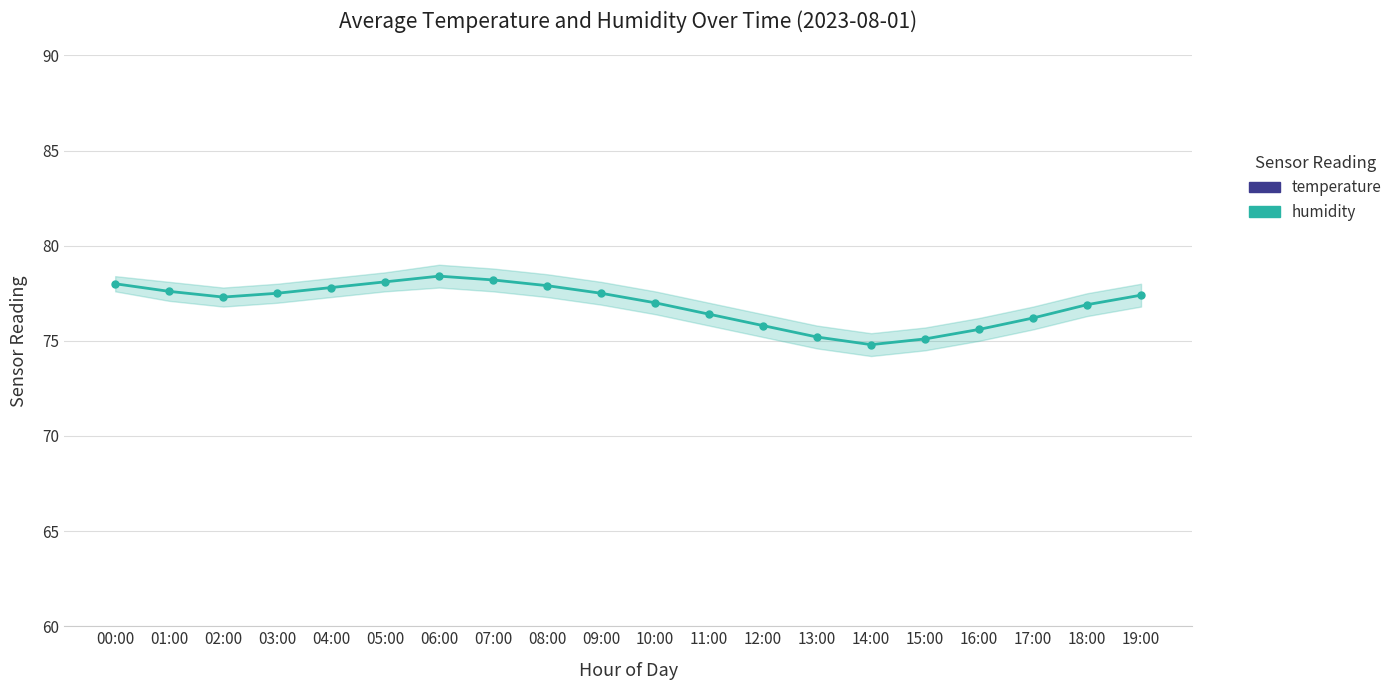

What is the label of the 2nd point from the right?

18:00